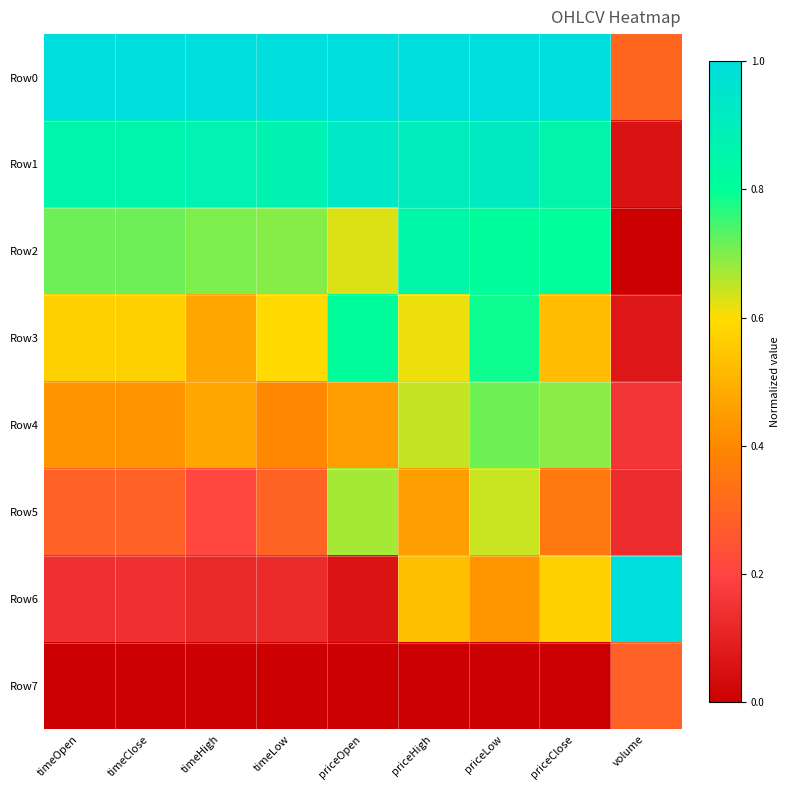

Between timeLow and timeOpen, which is larger?

timeLow